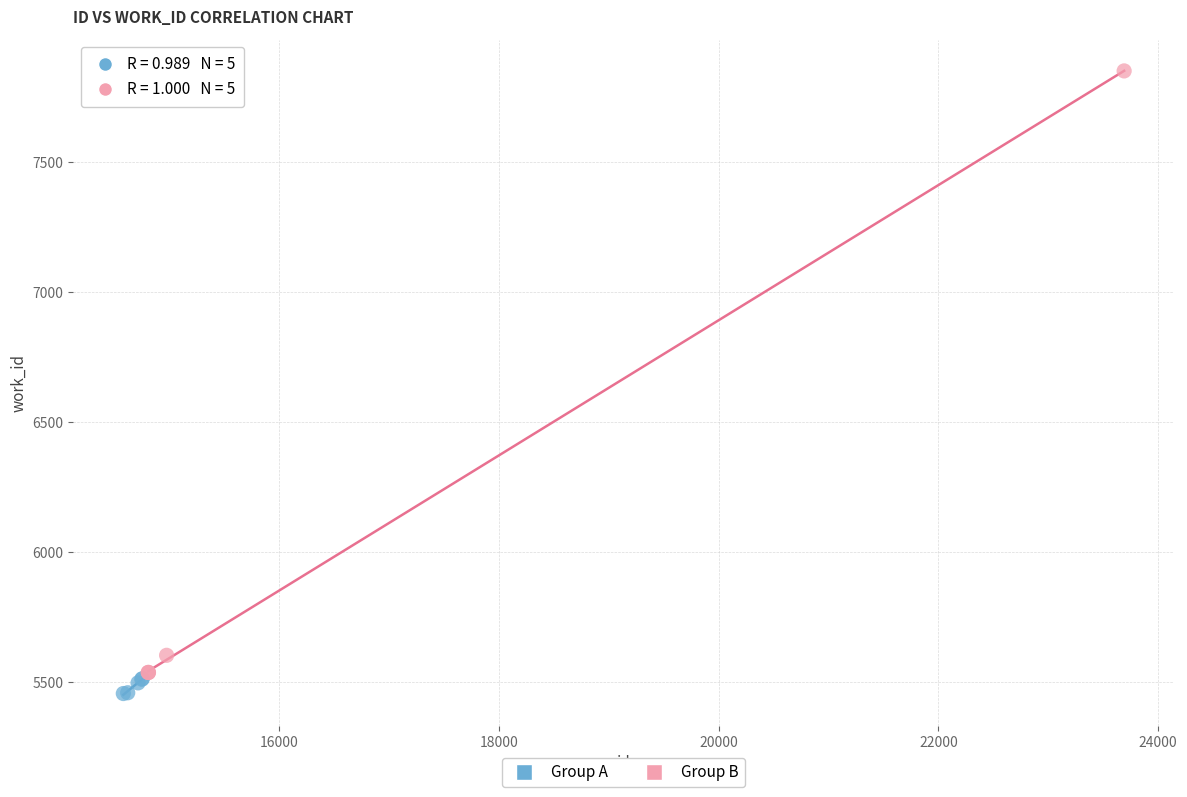

Which series has the largest Y range (max minus min)?

Group B